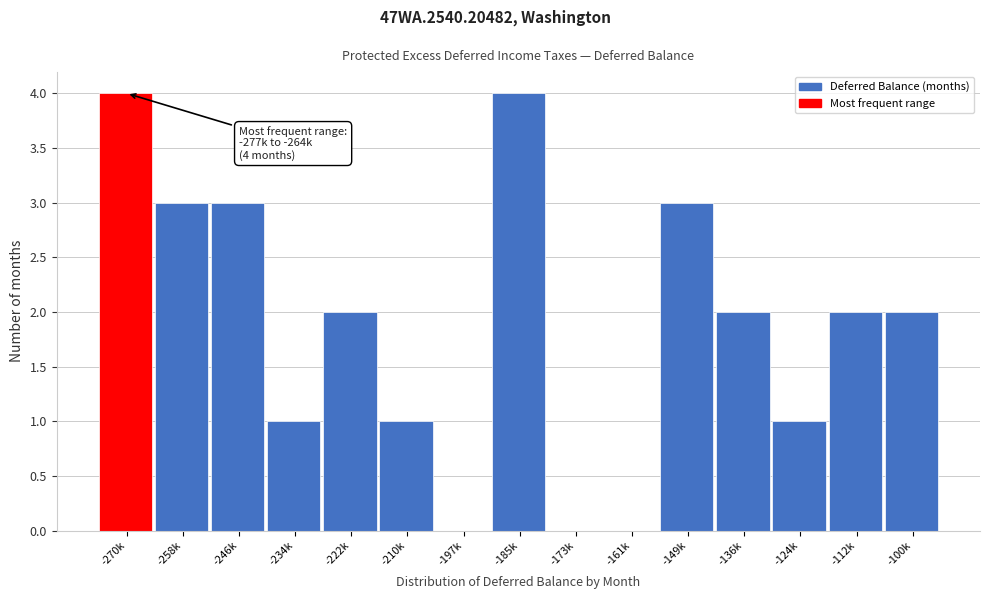

Reading left to right, transcribe all the data shown in this chart.

-270k=4	-258k=3	-246k=3	-234k=1	-222k=2	-210k=1	-197k=0	-185k=4	-173k=0	-161k=0	-149k=3	-136k=2	-124k=1	-112k=2	-100k=2